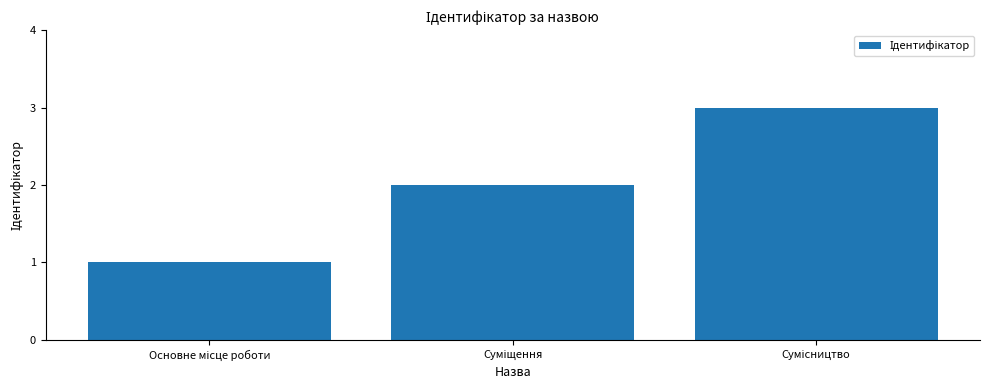

What is the greatest value displayed?

3